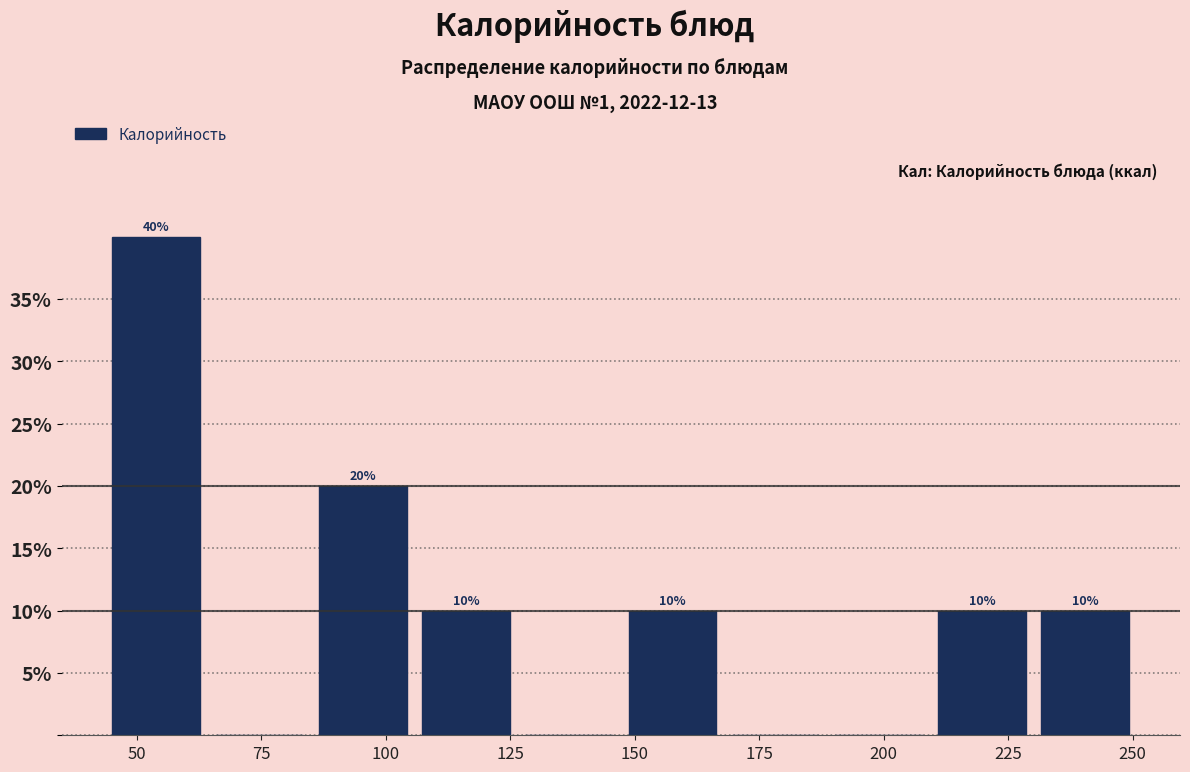

Over which range of the x-axis is the bar tallest?

45 to 65